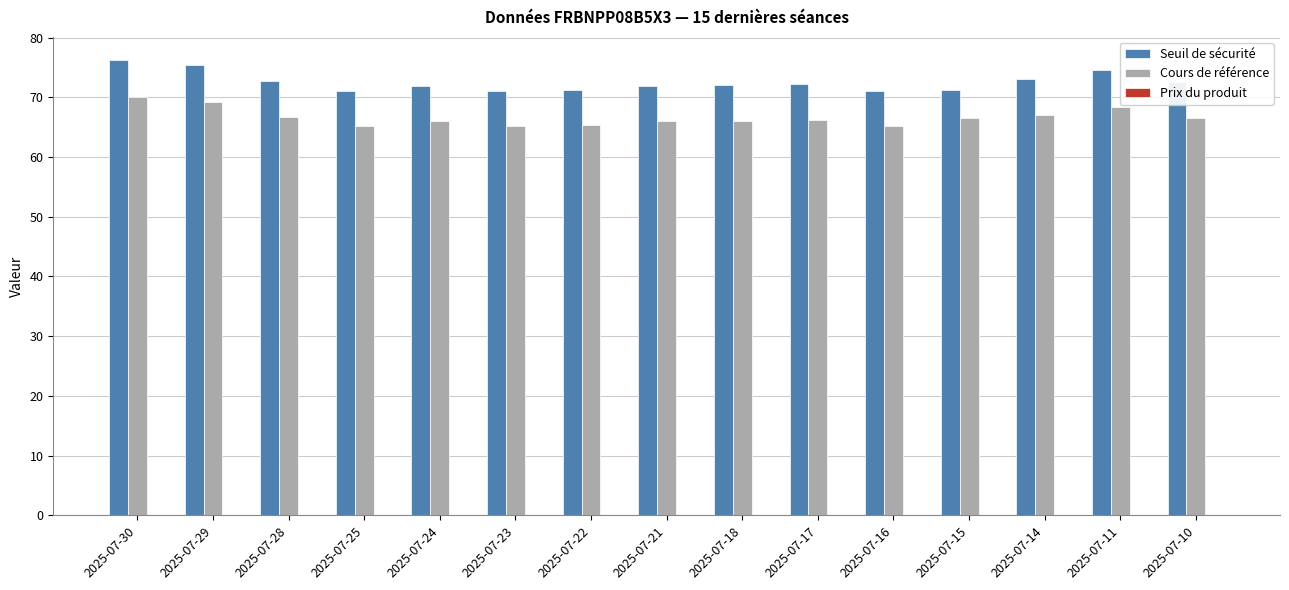

True or false: Seuil de sécurité has a value of 39.5 at 2025-07-22.

False